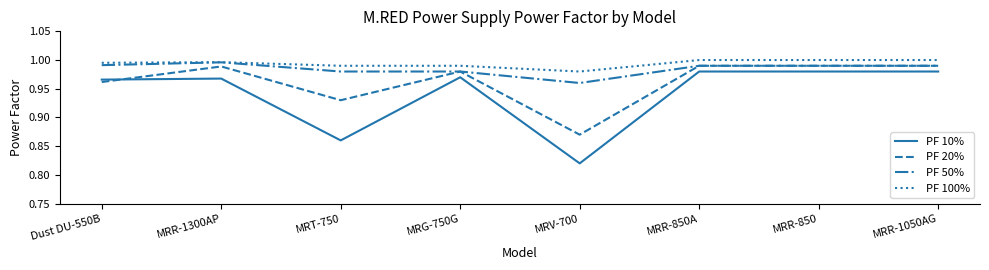

Which series has the largest range (max minus min)?

PF 10%